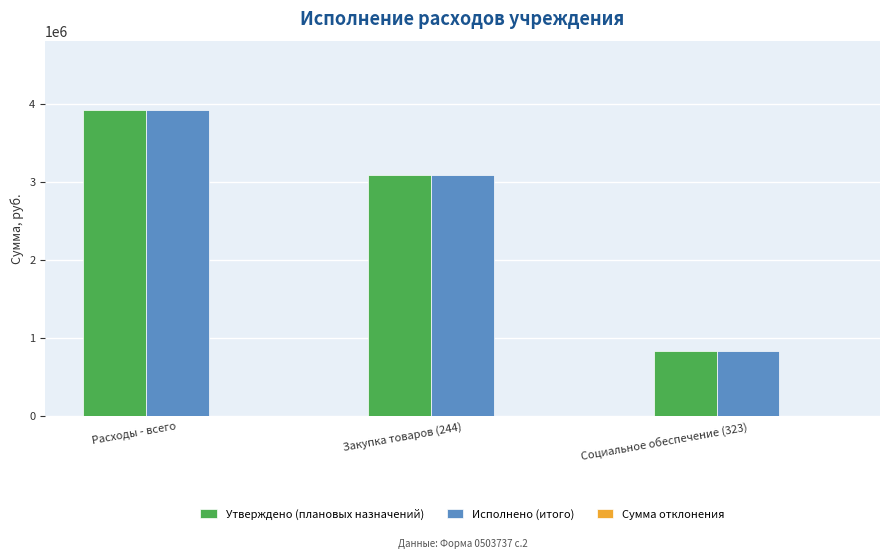

At which category is the sum across all series the highest?

Расходы - всего